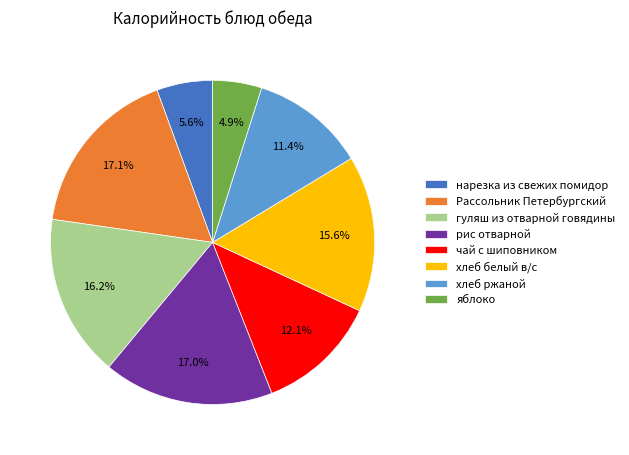

Does чай с шиповником represent more than half of the total?

No